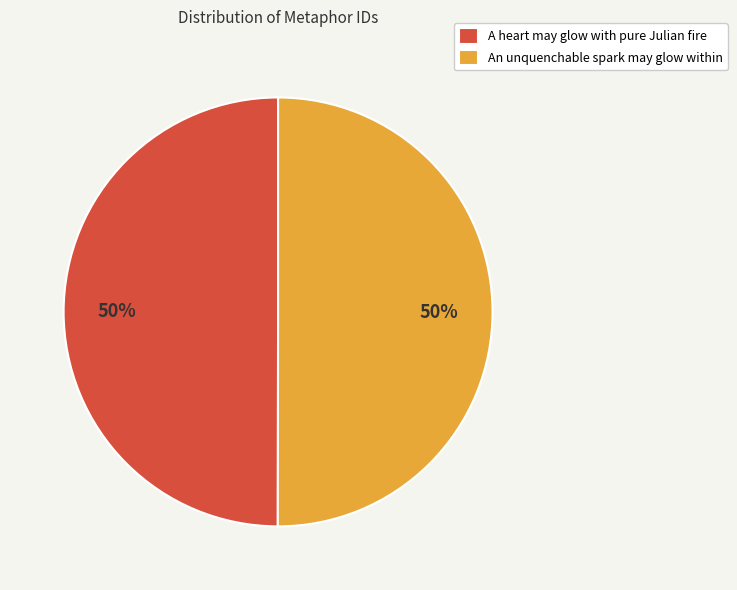

The A heart may glow with pure Julian fire slice represents 40% of the pie. True or false?

False